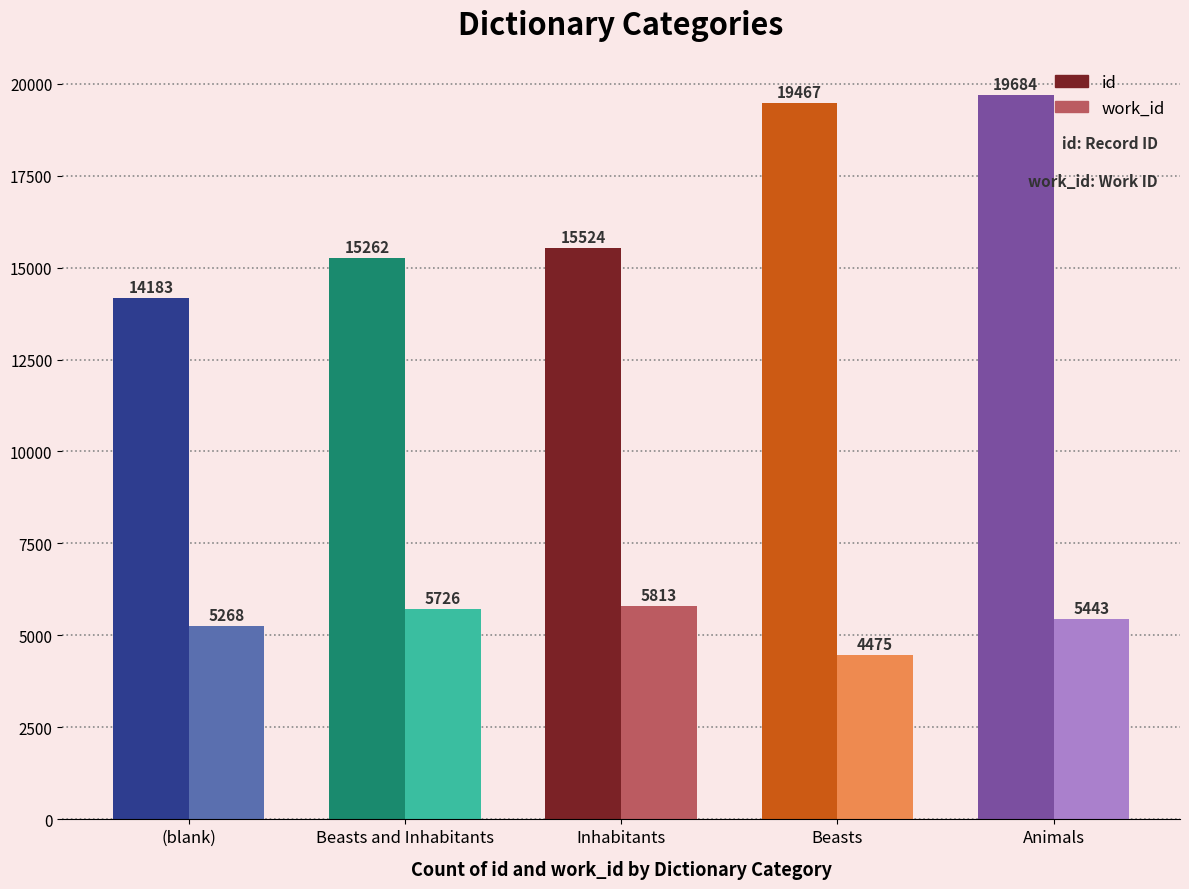

Reading left to right, extract all data points from this chart.

id: (blank)=14183	Beasts and Inhabitants=15262	Inhabitants=15524	Beasts=19467	Animals=19684
work_id: (blank)=5268	Beasts and Inhabitants=5726	Inhabitants=5813	Beasts=4475	Animals=5443